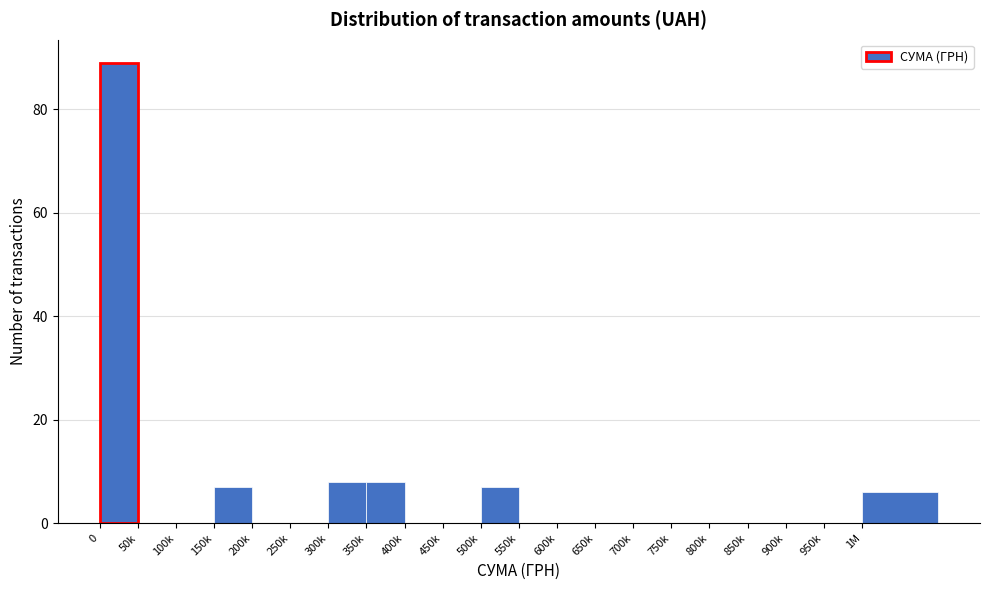

Reading left to right, what are all the values shown in this chart?

0=89	50k=0	100k=0	150k=7	200k=0	250k=0	300k=8	350k=8	400k=0	450k=0	500k=7	550k=0	600k=0	650k=0	700k=0	750k=0	800k=0	850k=0	900k=0	950k=0	1M=6